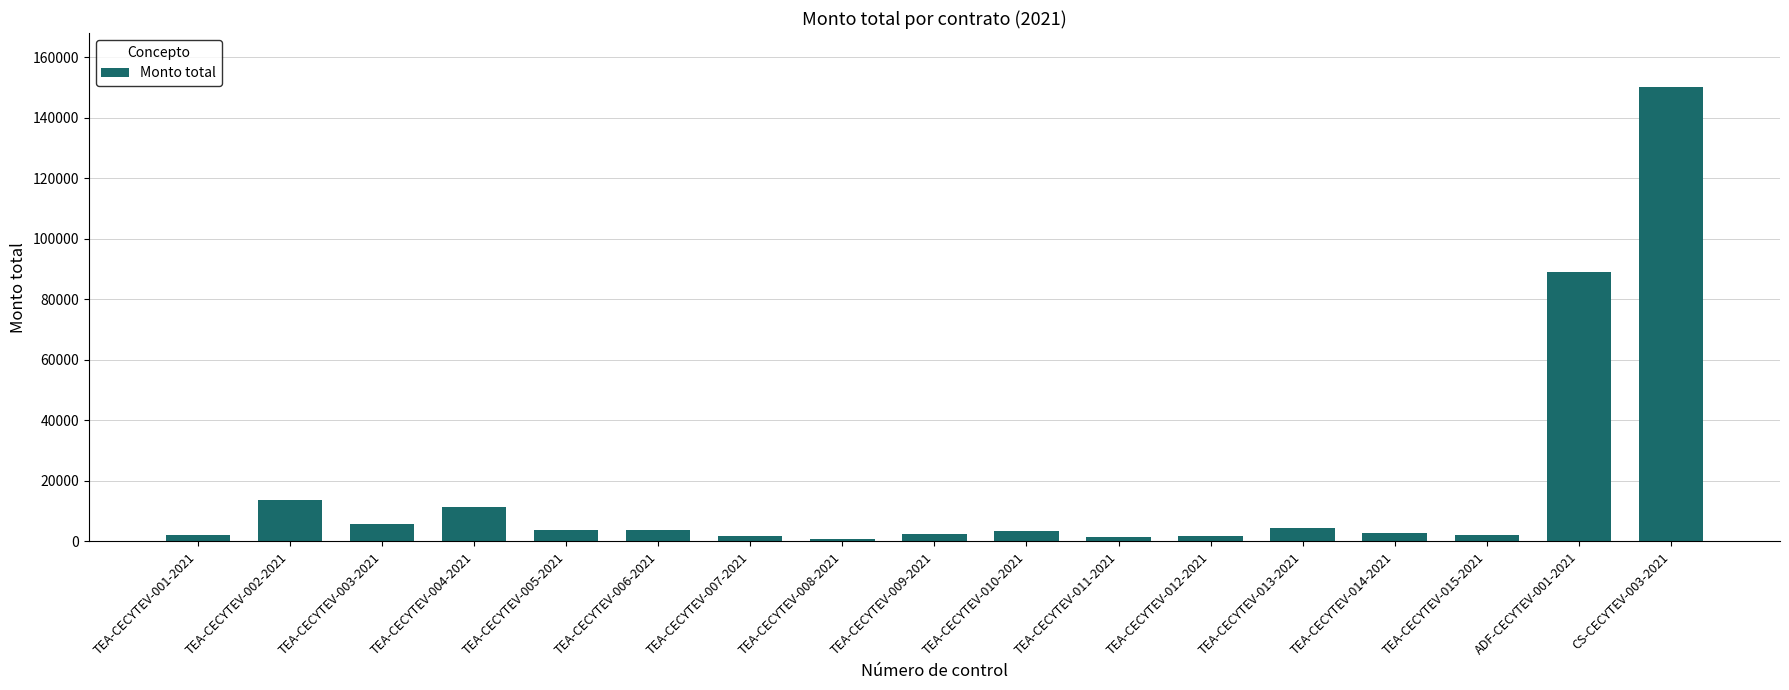

At which label is the value closest to 75390?

ADF-CECYTEV-001-2021